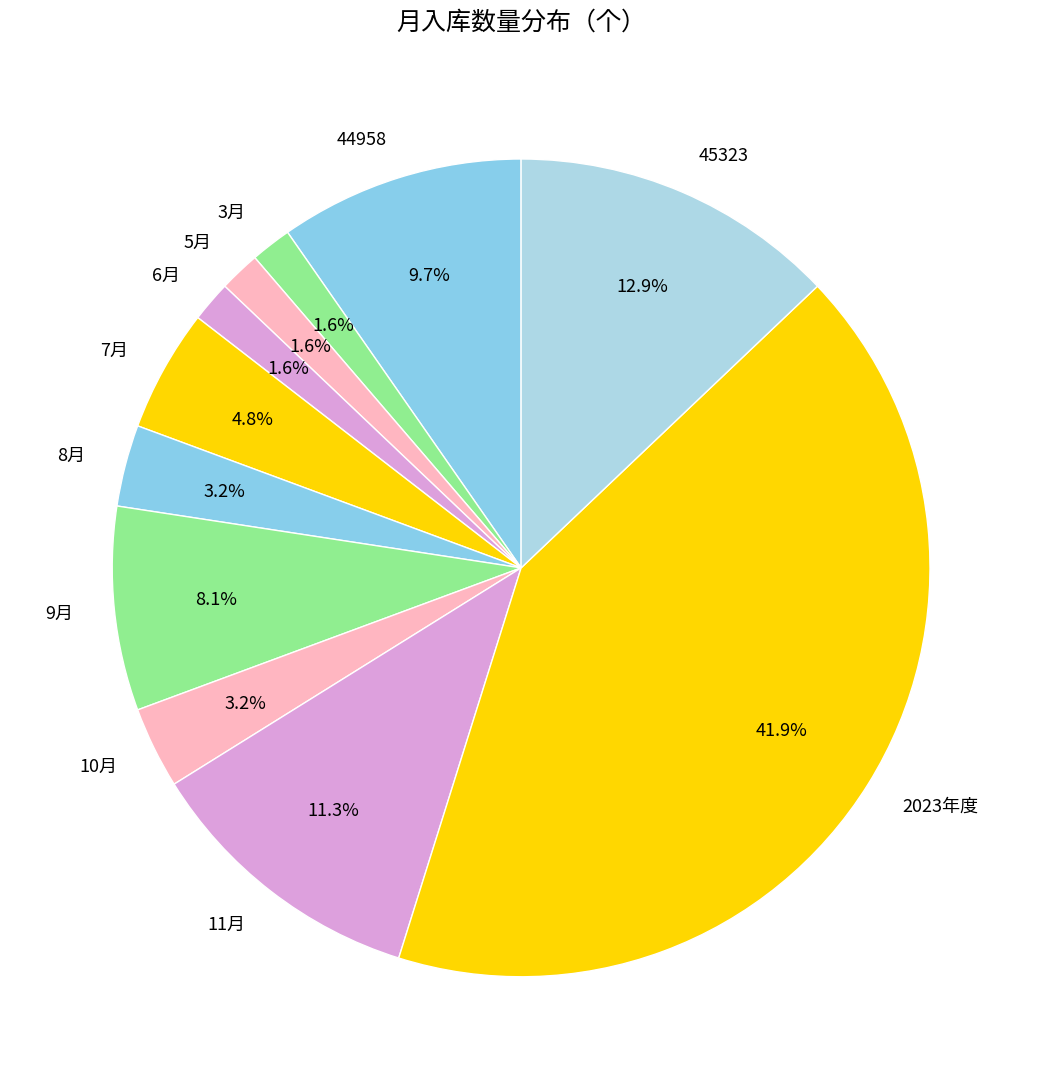

What is the ratio of the value at 6月 to the value at 7月?

0.3